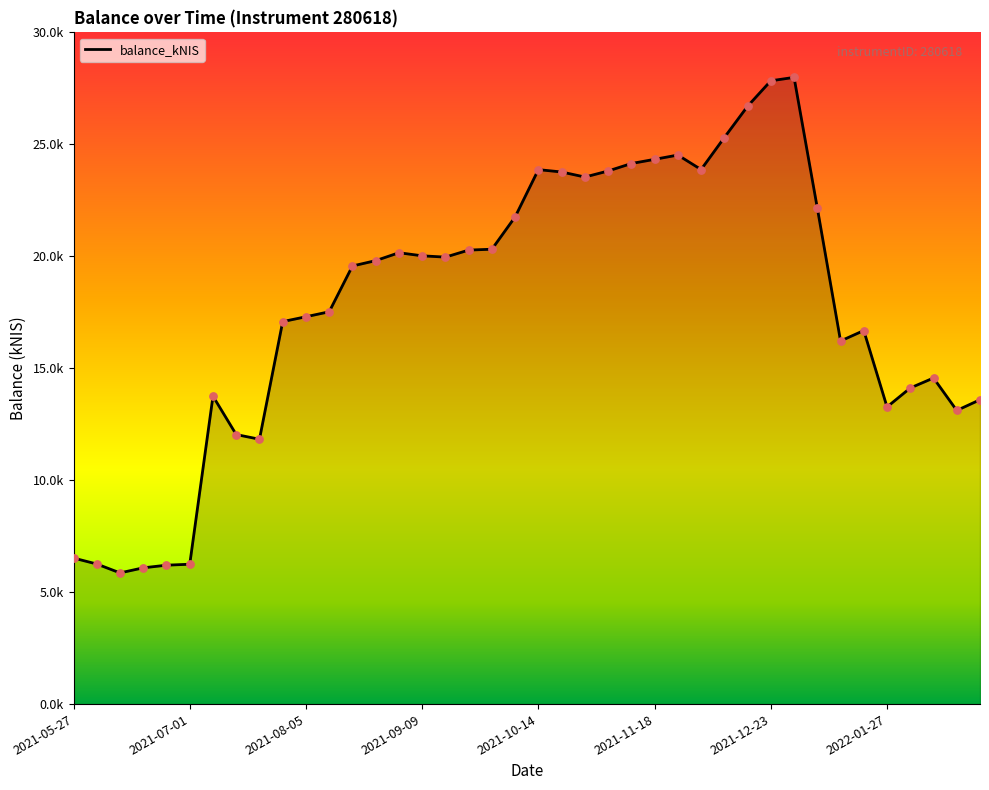

Approximately how many times larger is the value at 30 compared to 2022-01-27?

2.3